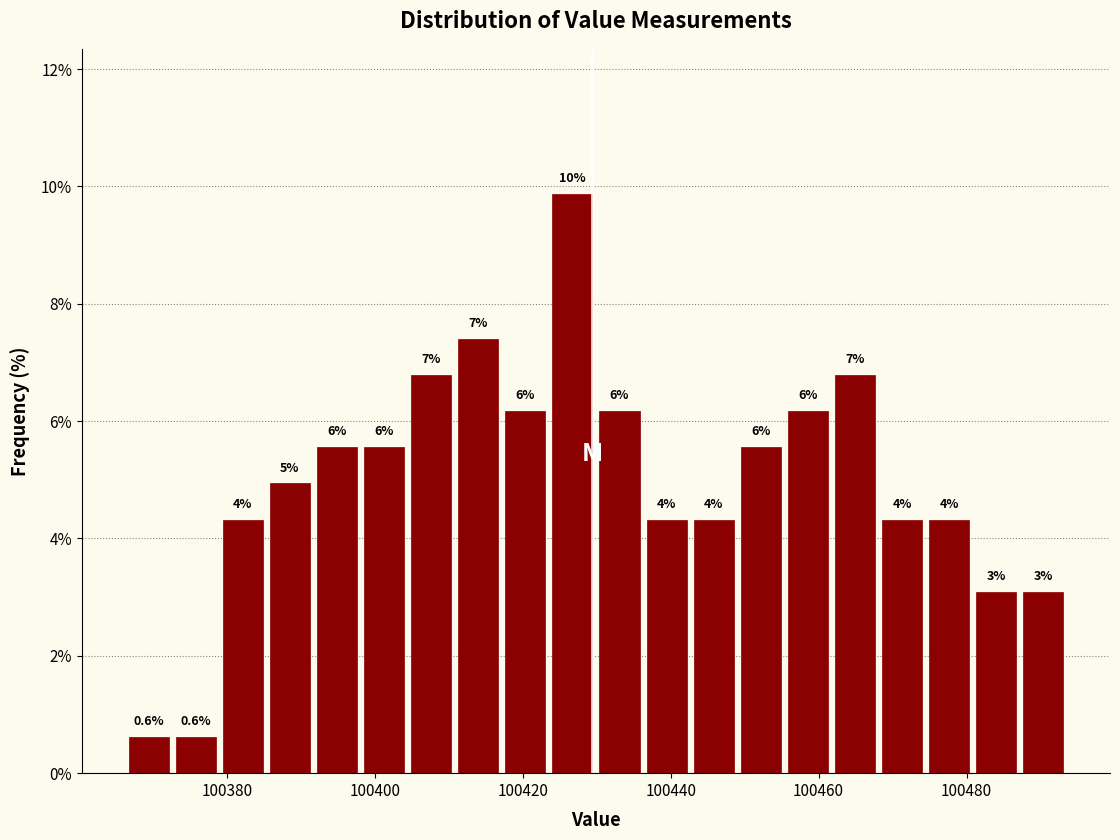

Read against the x-axis, roughly where is the centre of the tallest bar?

100426